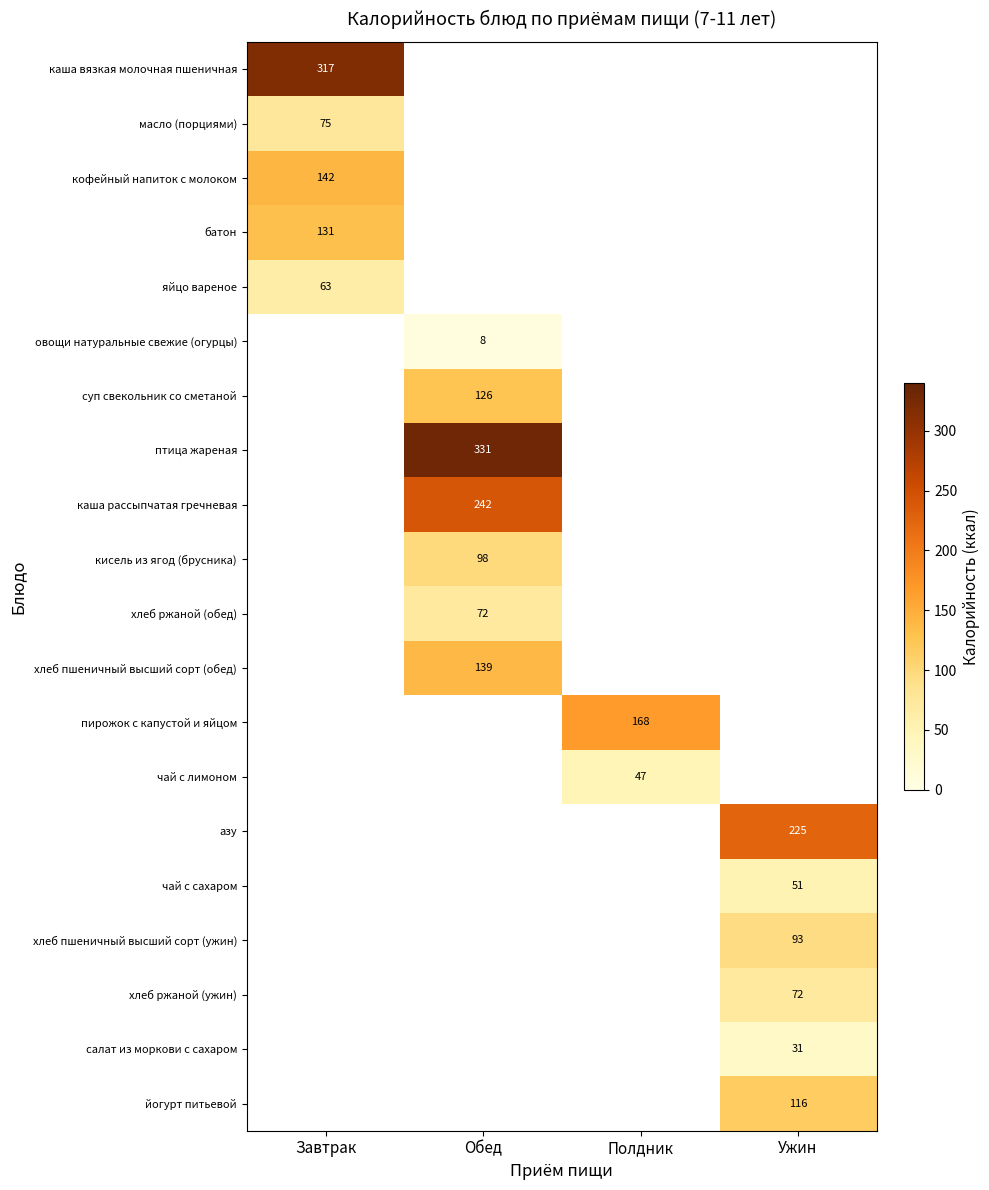

At how many categories does at least one series exceed 173?

3